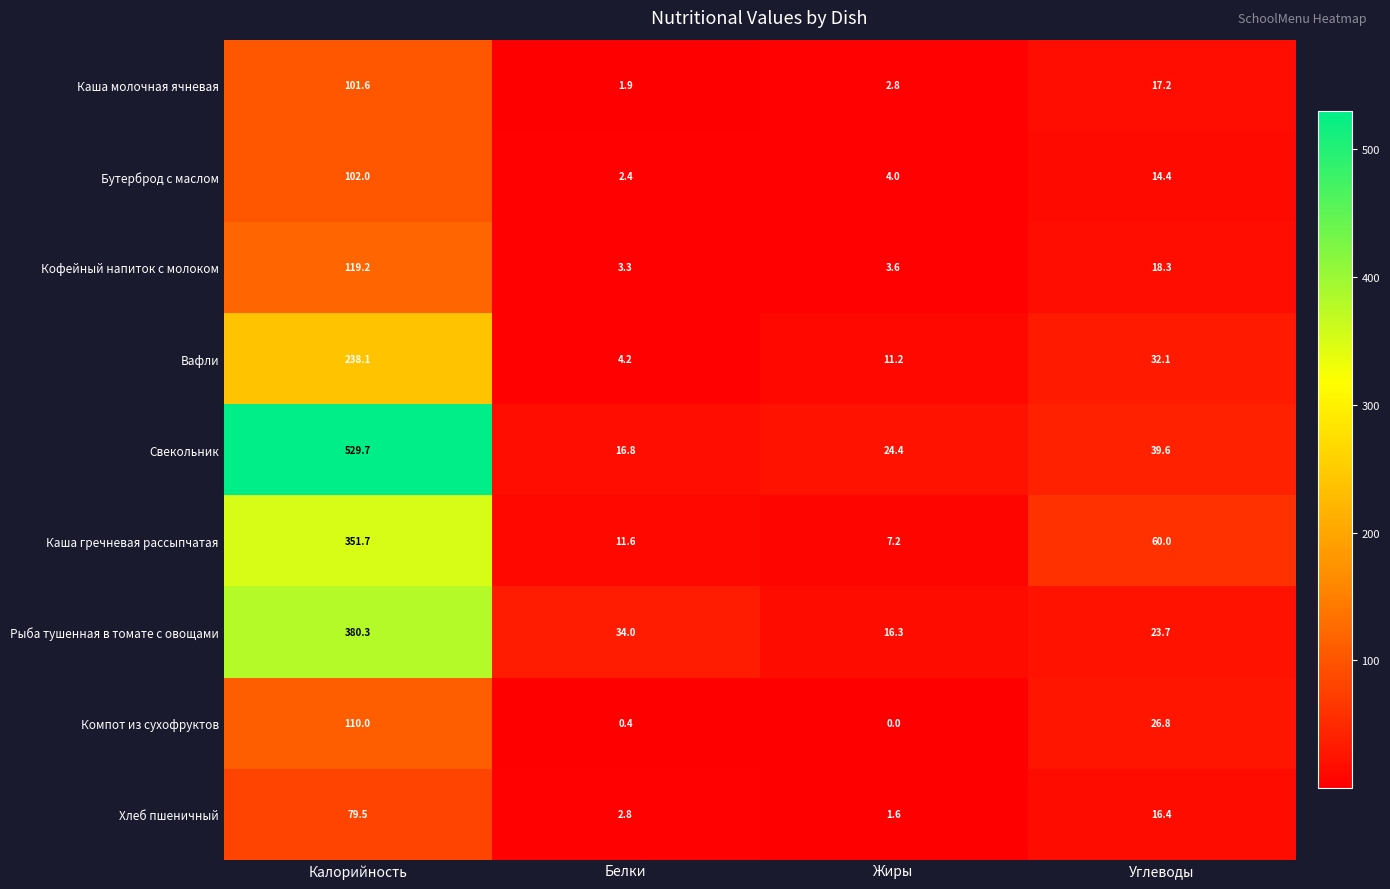

What value does the Бутерброд с маслом series have at Углеводы?

14.4